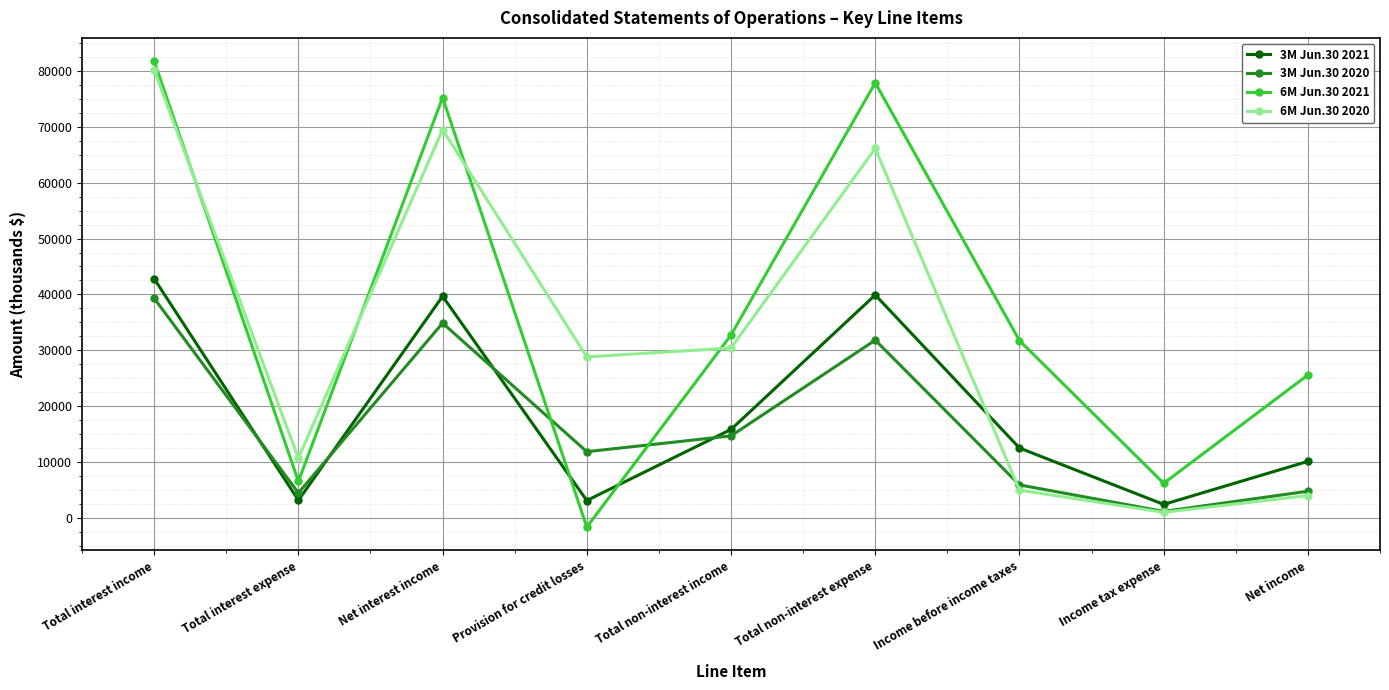

What is the smallest value displayed?

-1661